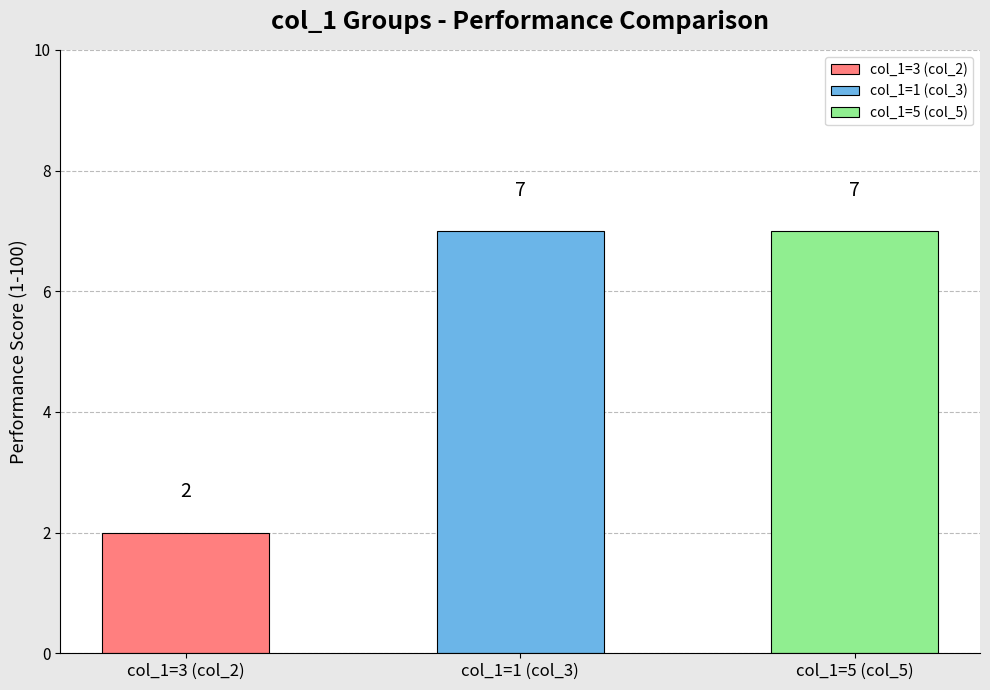

What is the difference between the maximum and minimum values?

5